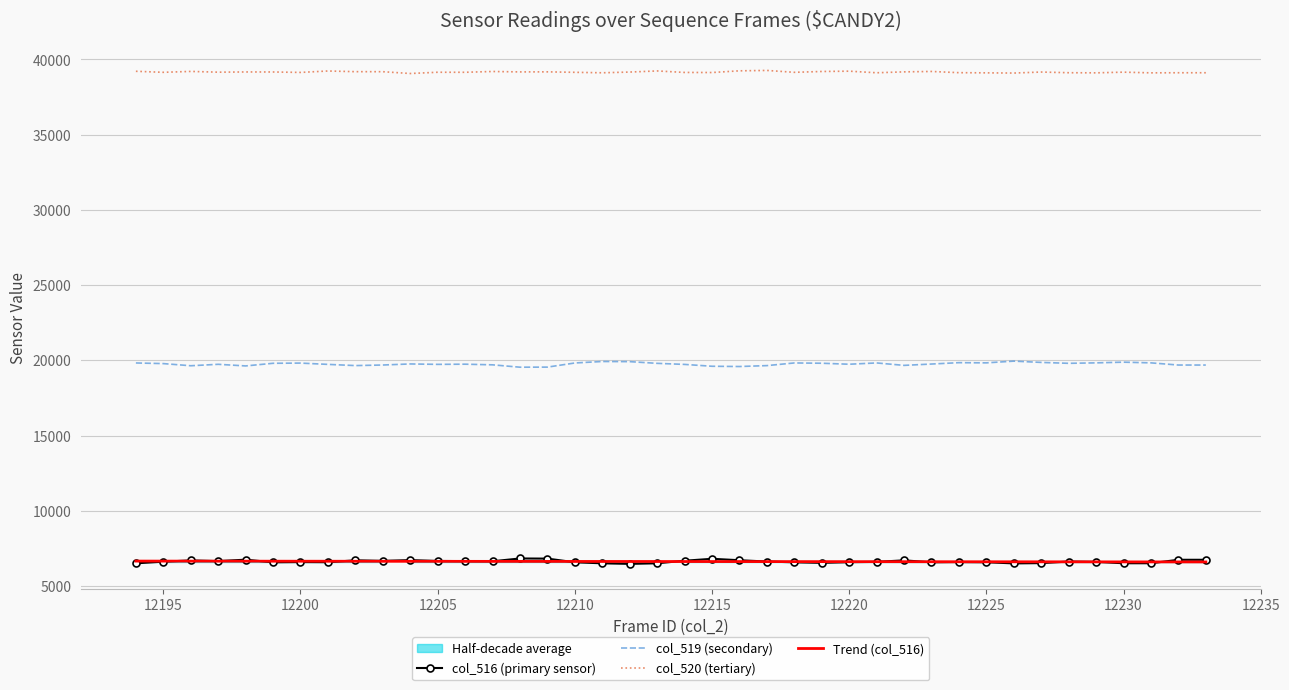

What is the greatest value displayed?

39263.0